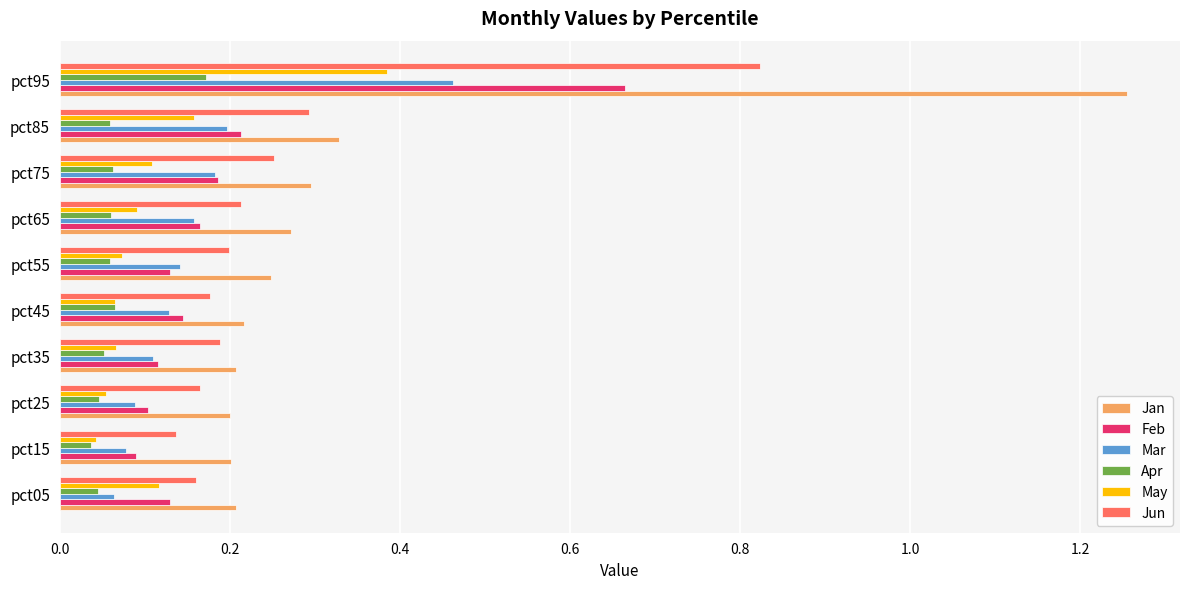

How many Apr values are between 0 and 1?

10